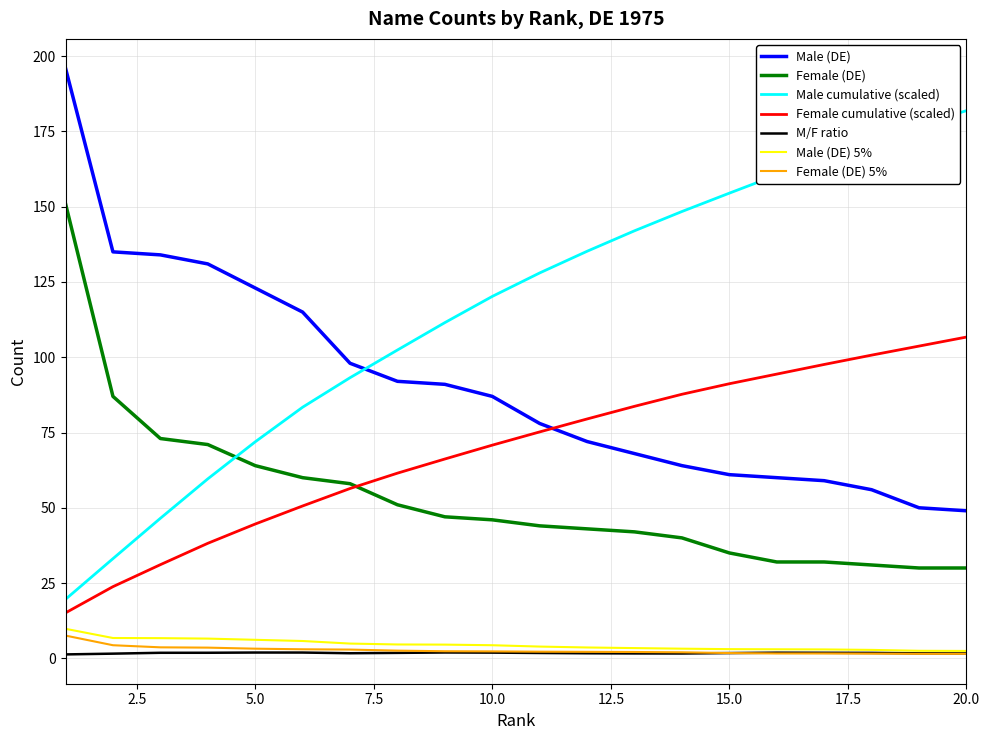

What is the average value of the Male (DE) series?

91.0